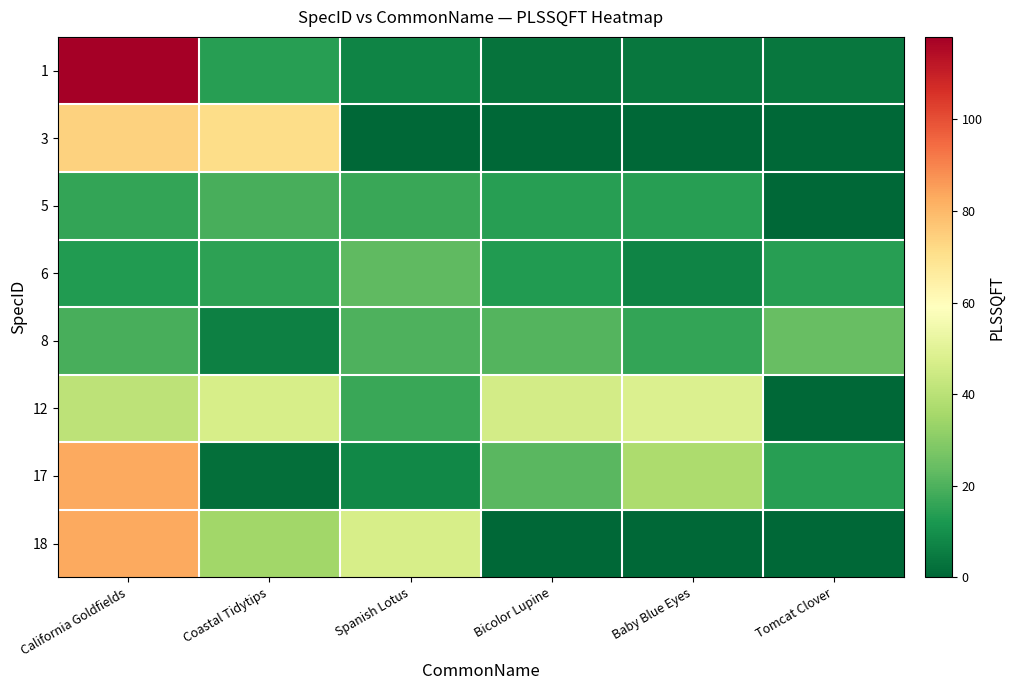

At how many categories does at least one series exceed 20?

6